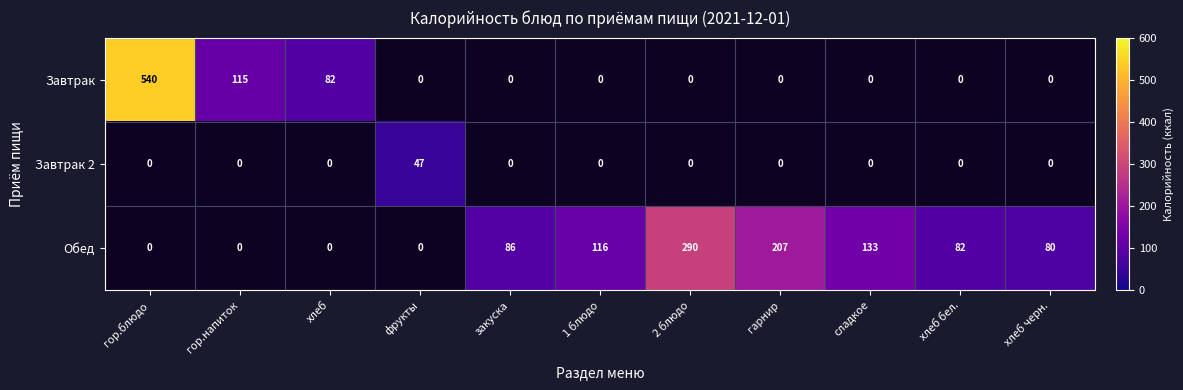

True or false: Завтрак 2 has a value of 0.0 at гарнир.

True